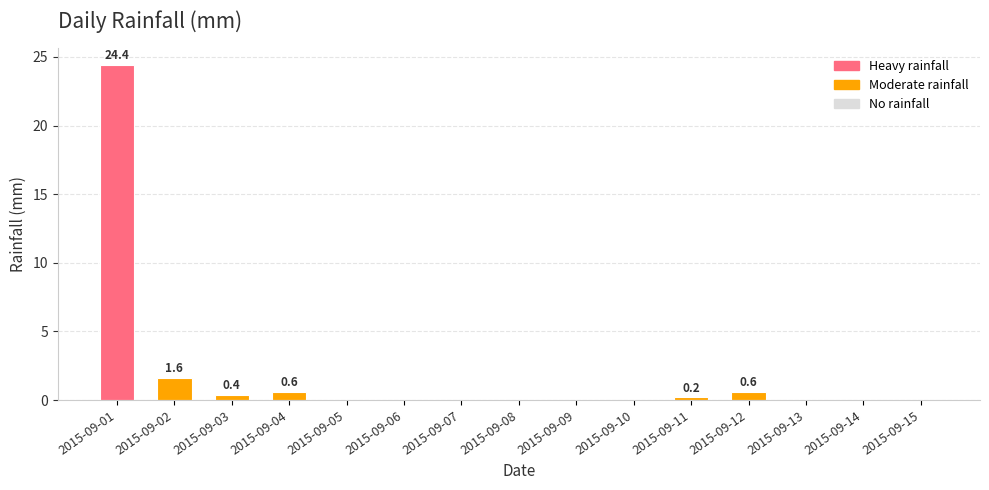

Reading right to left, transcribe all the data shown in this chart.

0.0	0.0	0.0	0.6	0.2	0.0	0.0	0.0	0.0	0.0	0.0	0.6	0.4	1.6	24.4